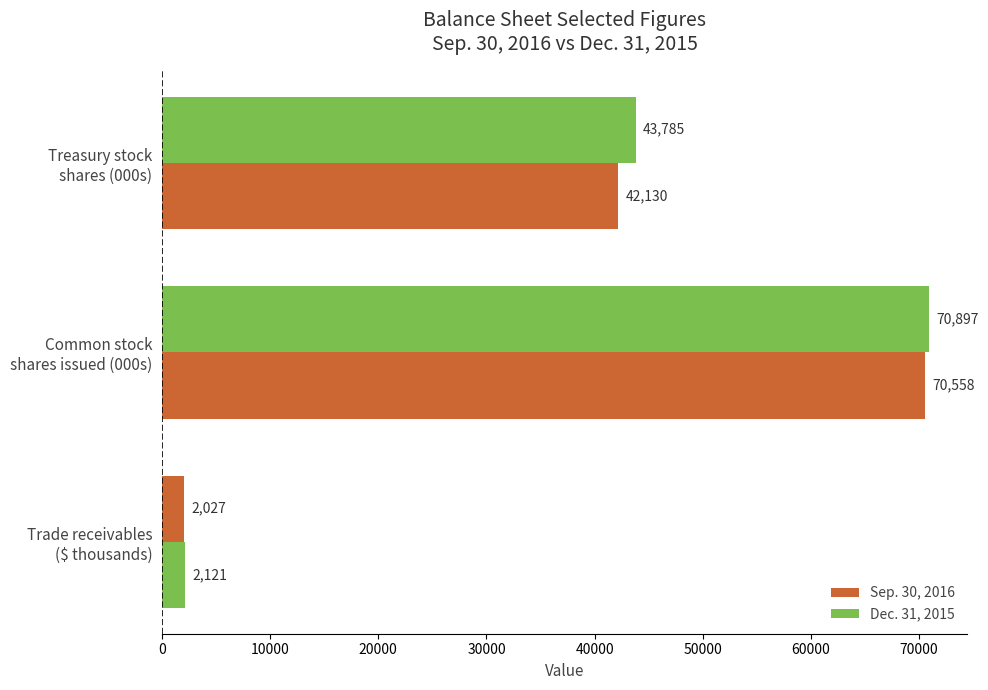

Reading left to right, transcribe all the data shown in this chart.

Sep. 30, 2016: 2027	70897	43785
Dec. 31, 2015: 2121	70558	42130